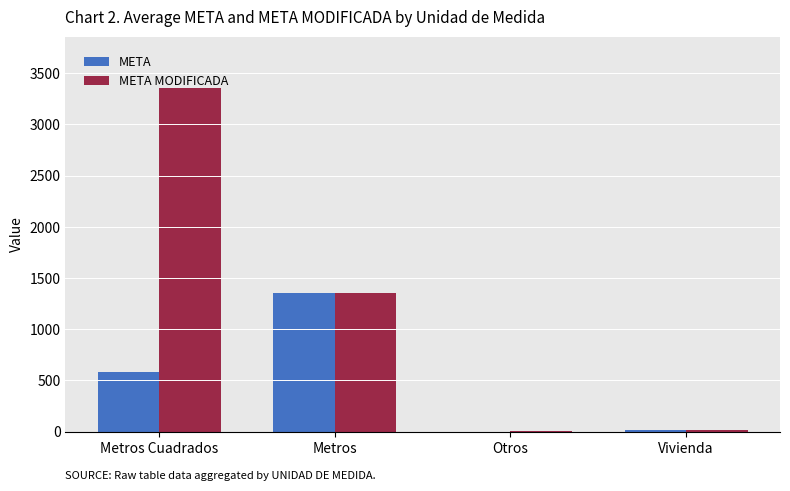

Which category has the highest value in the META MODIFICADA series?

Metros Cuadrados